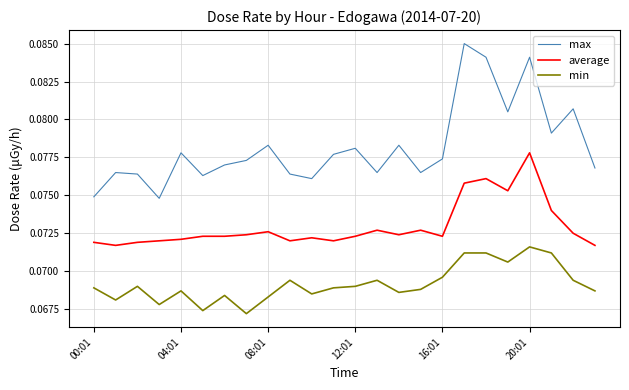

List the series in order of their overall mean, highest first.

max, average, min